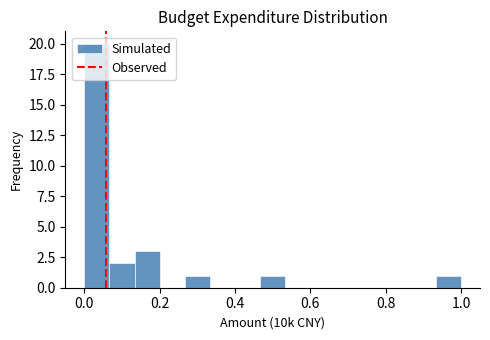

Read against the x-axis, roughly where is the centre of the tallest bar?

0.04